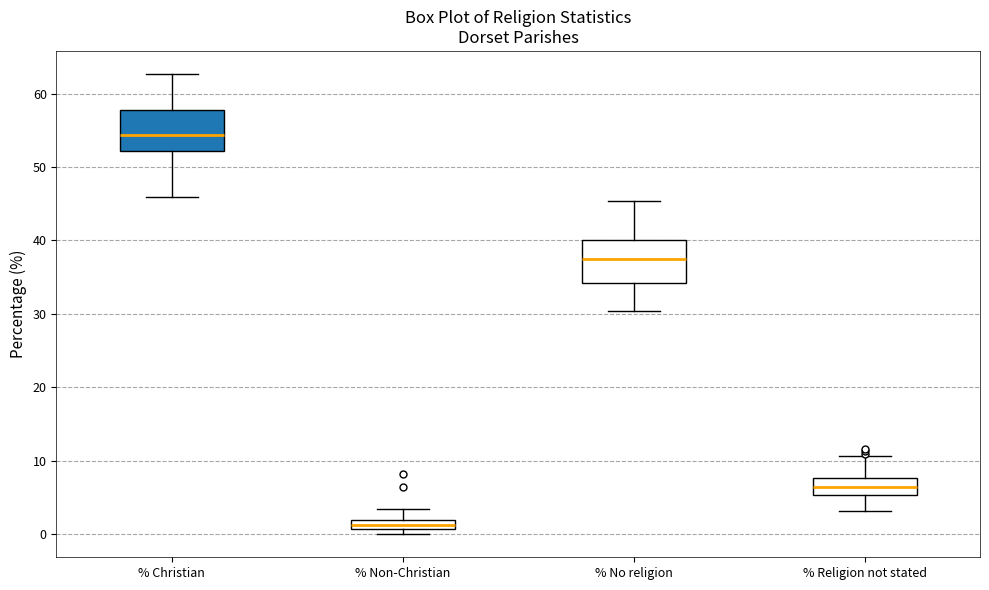

Which box has the lowest median line?

% Non-Christian